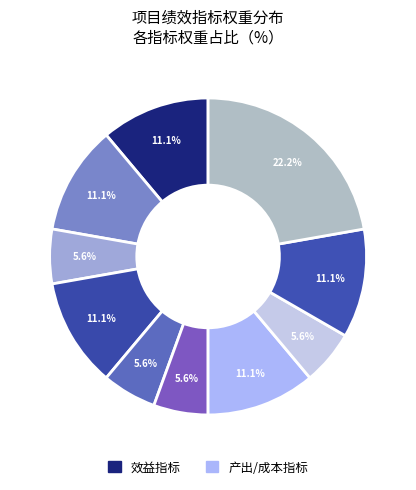

How many slices are in this pie chart?

10